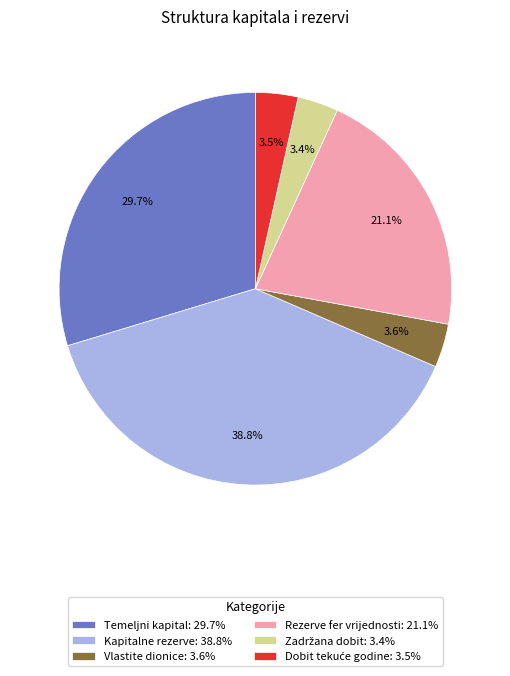

Does any single category account for the majority?

No